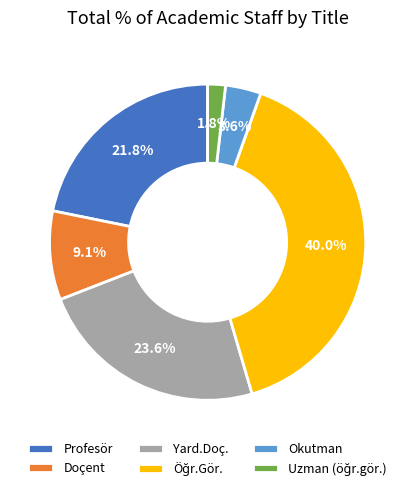

Is there a majority slice in this chart?

No